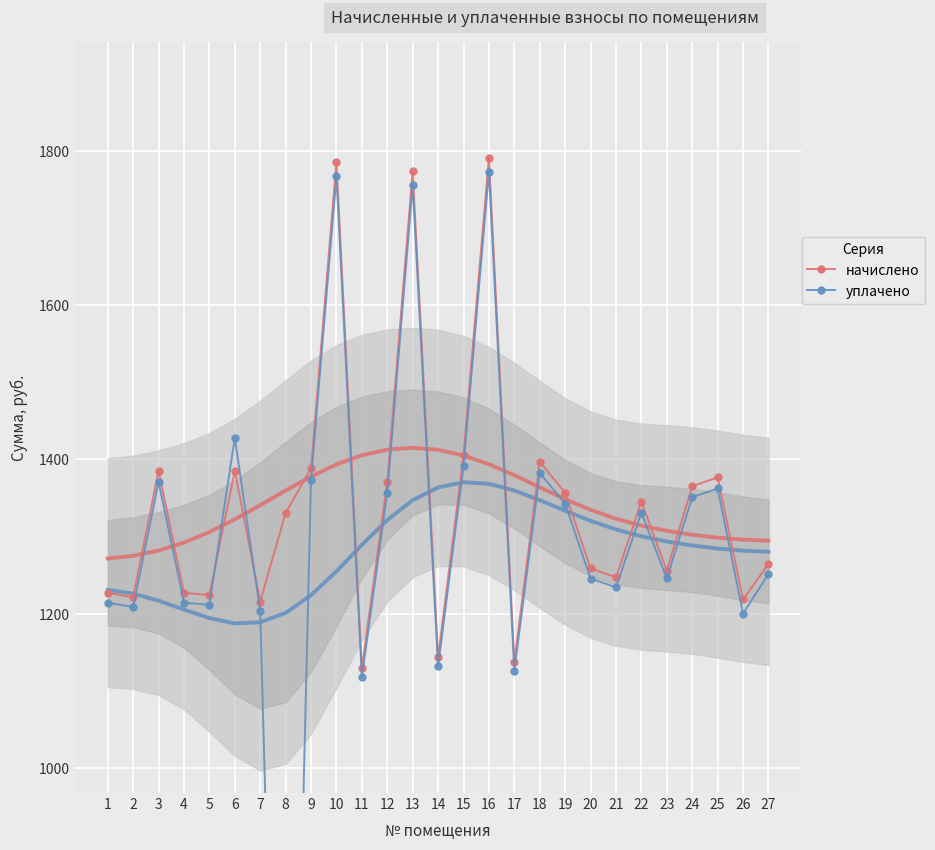

Which series ends up on top after the final intersection of уплачено and начислено?

начислено